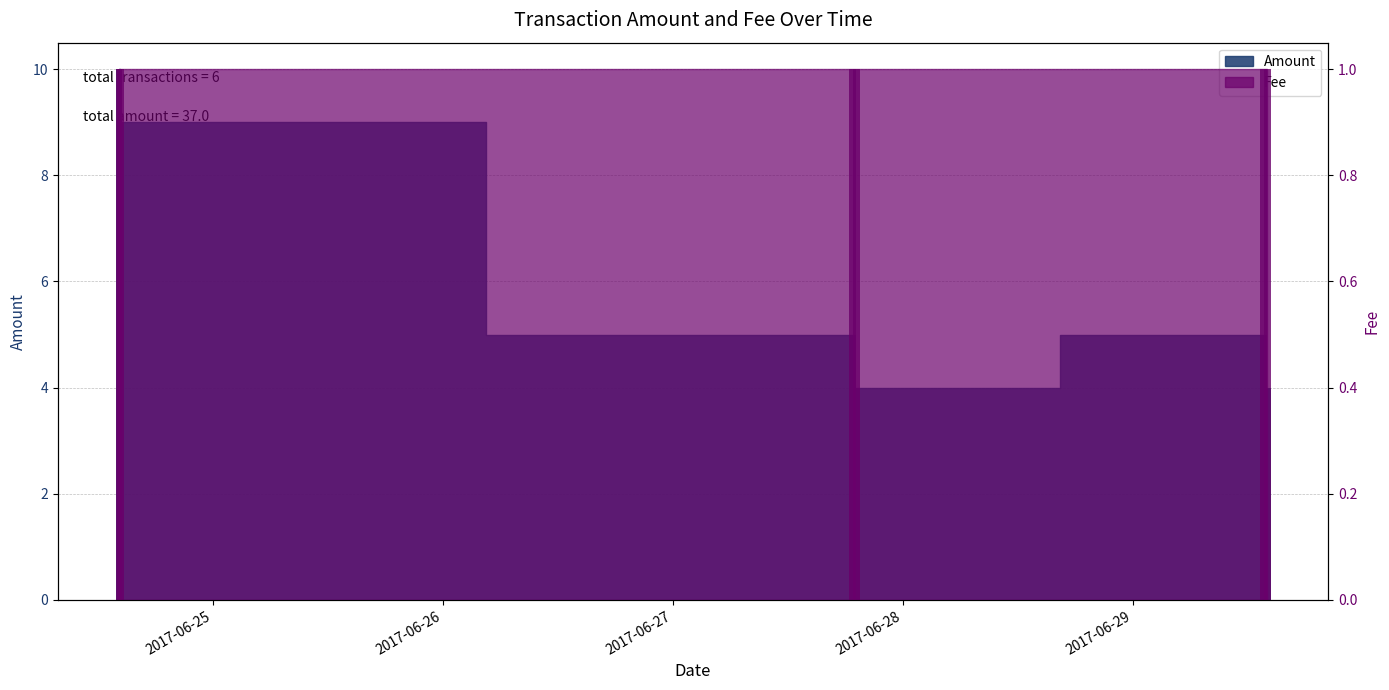

What is the change in value from 2017-06-29 13:39:10 to 2017-06-29 14:01:15?

-1